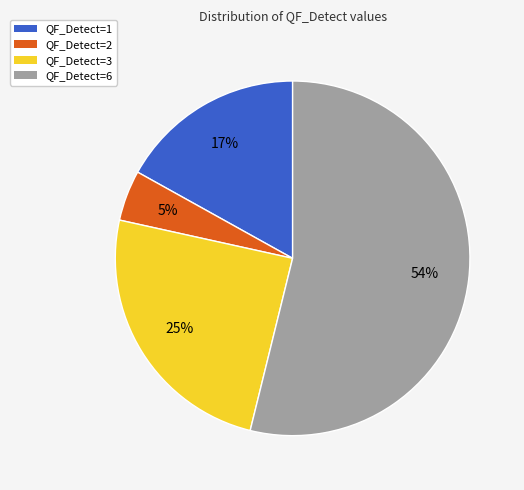

Which category has the smallest portion of the pie?

QF_Detect=2